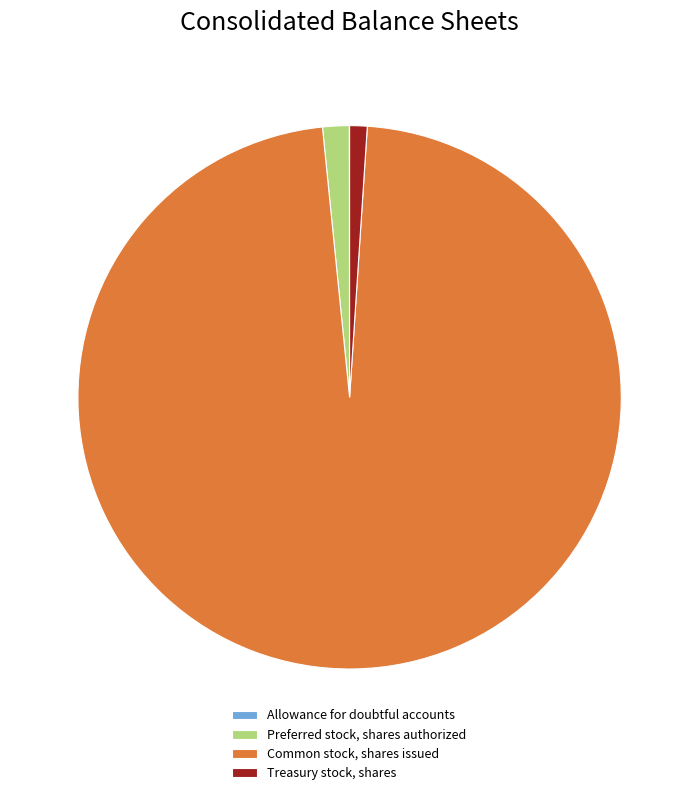

Which slice is the largest?

Common stock, shares issued